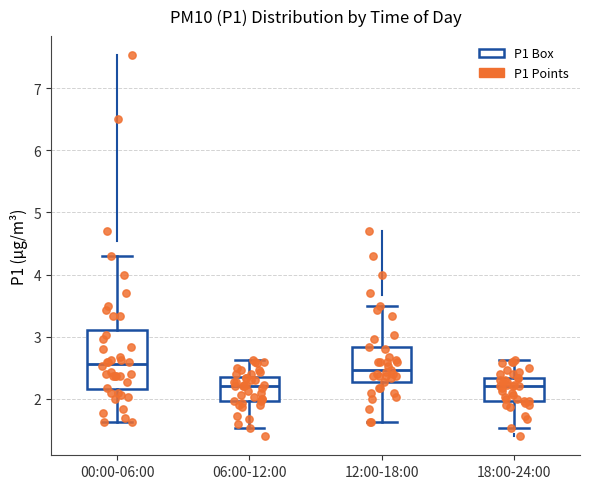

Comparing the boxes themselves (not the whiskers), which one is the tallest?

00:00-06:00